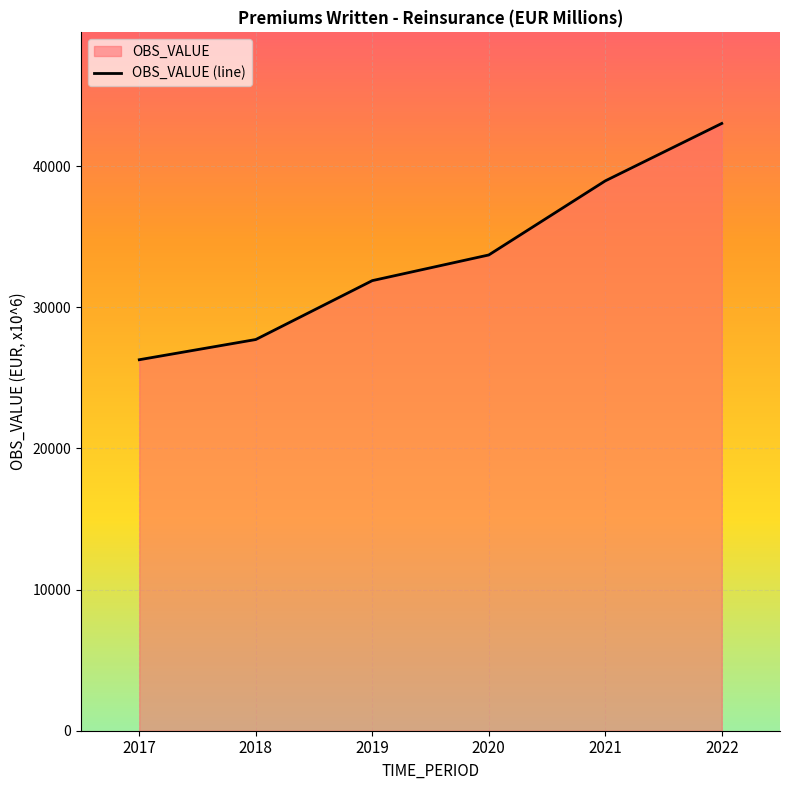

Reading left to right, what are all the values shown in this chart?

26291.0	27723.0	31896.0	33714.7	38965.2	43034.6